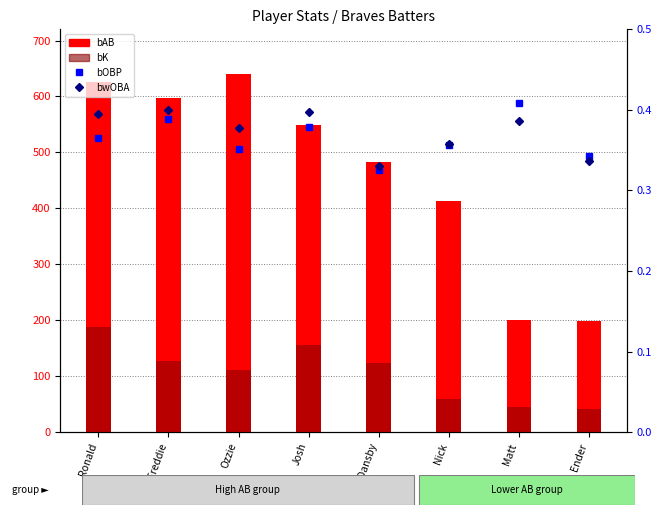

What is the label of the 6th bar from the left?

Nick